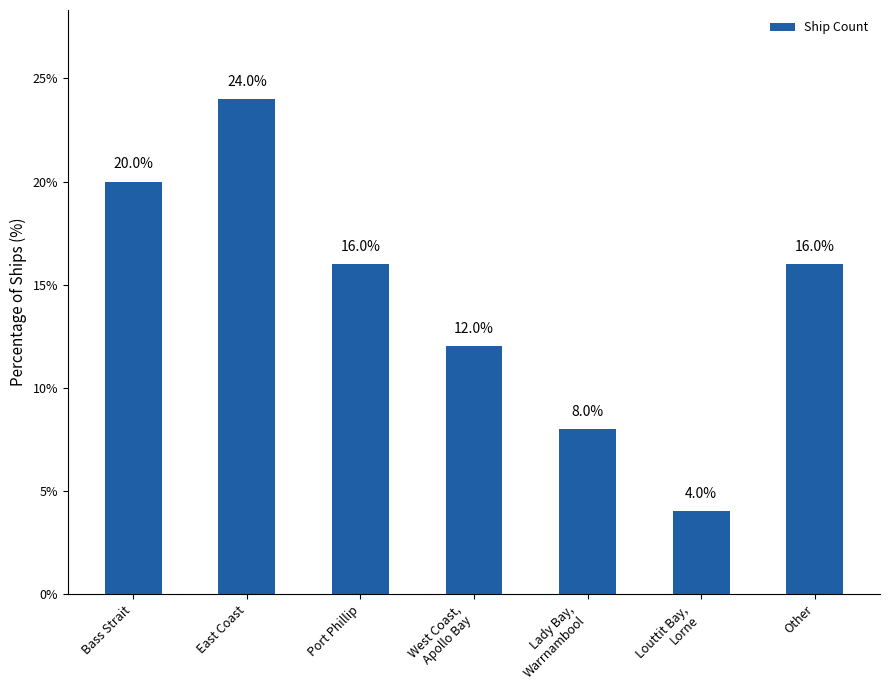

Reading right to left, what are all the values shown in this chart?

16	4	8	12	16	24	20